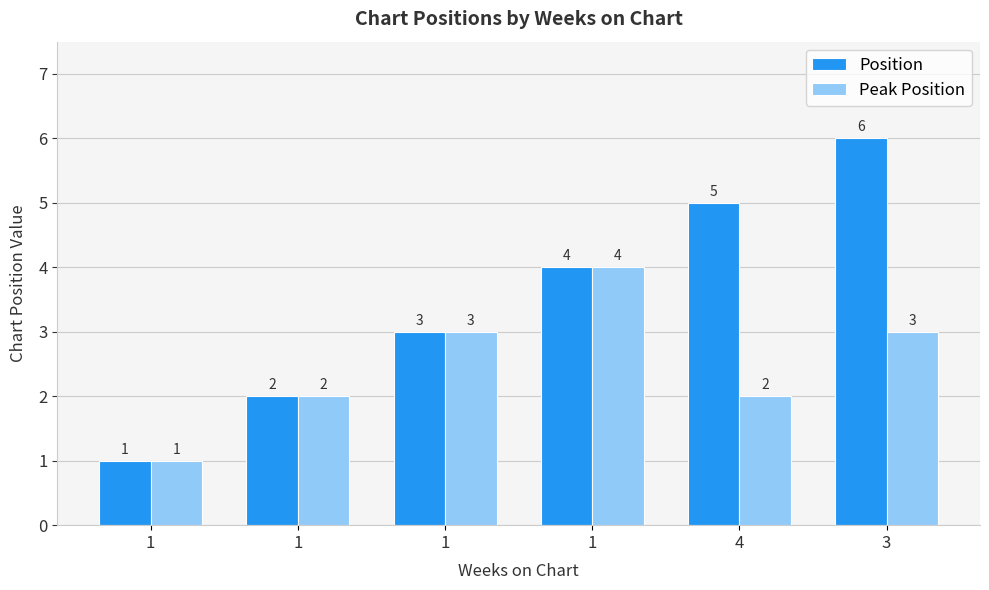

Does the chart contain stacked bars?

No